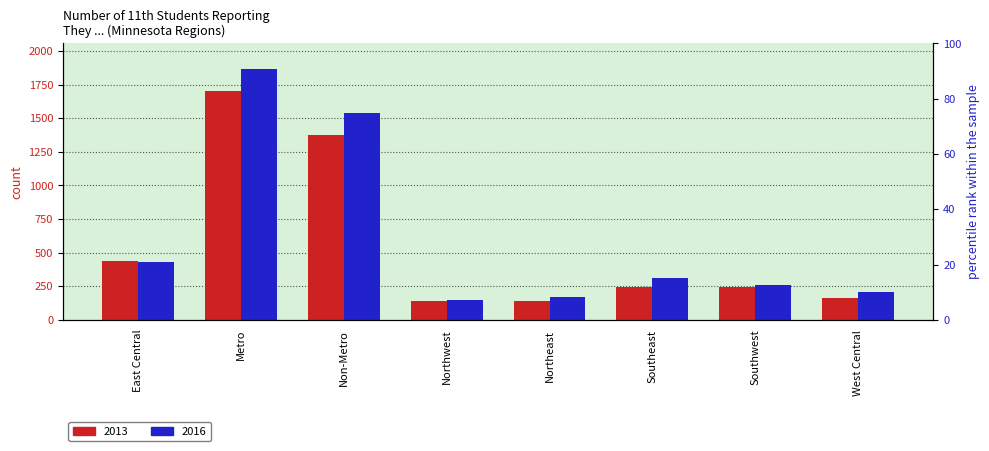

Between Northeast and Metro, which is larger?

Metro